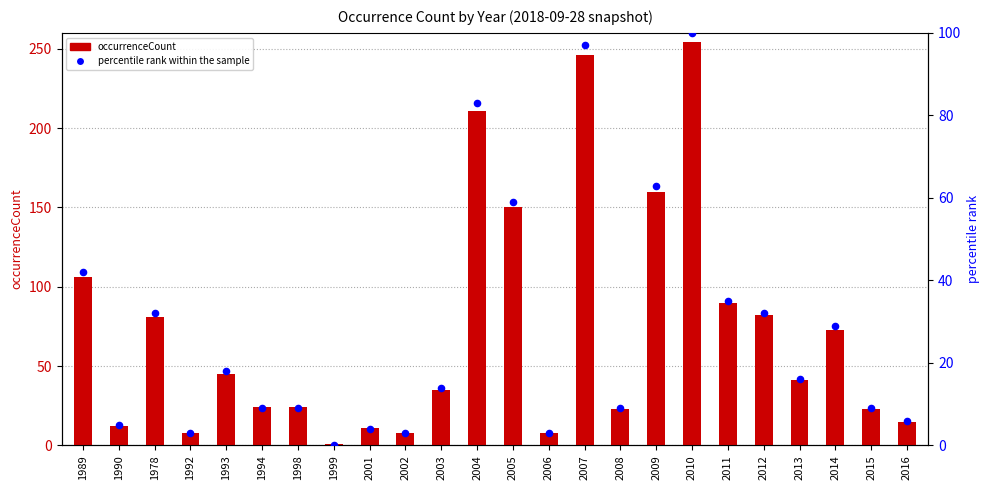

Which series has the largest Y range (max minus min)?

occurrenceCount